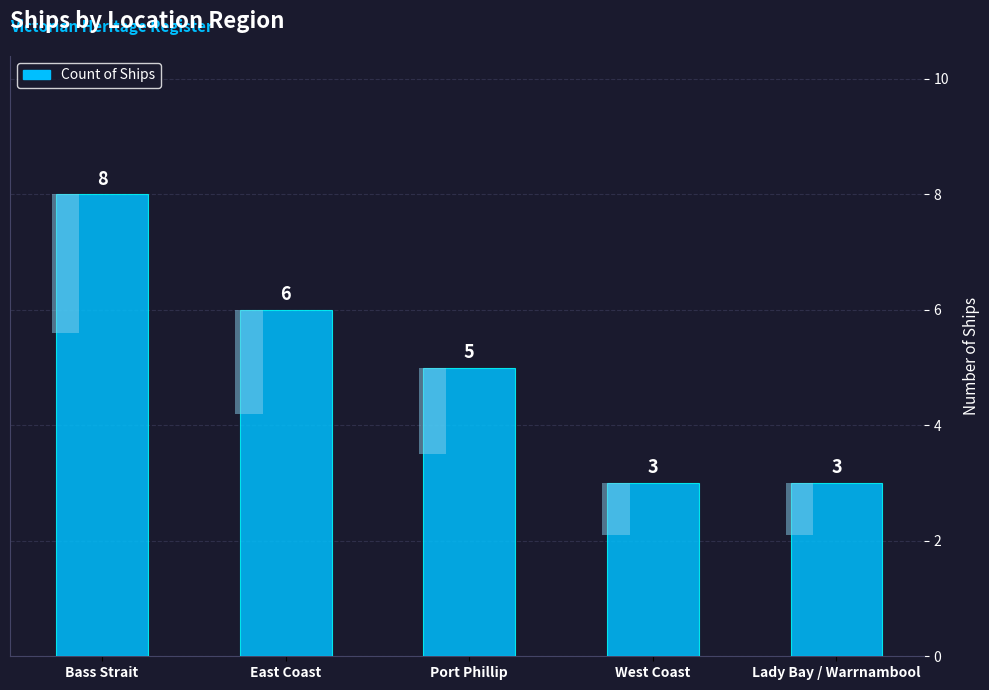

Read the value at West Coast.

3